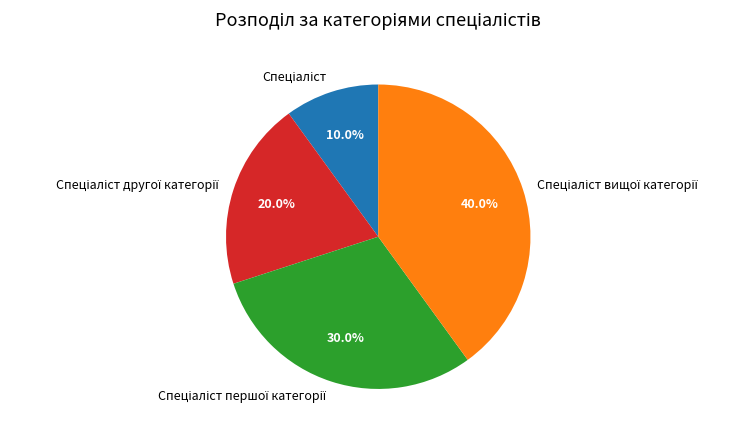

Is there any slice that represents more than half of the pie?

No